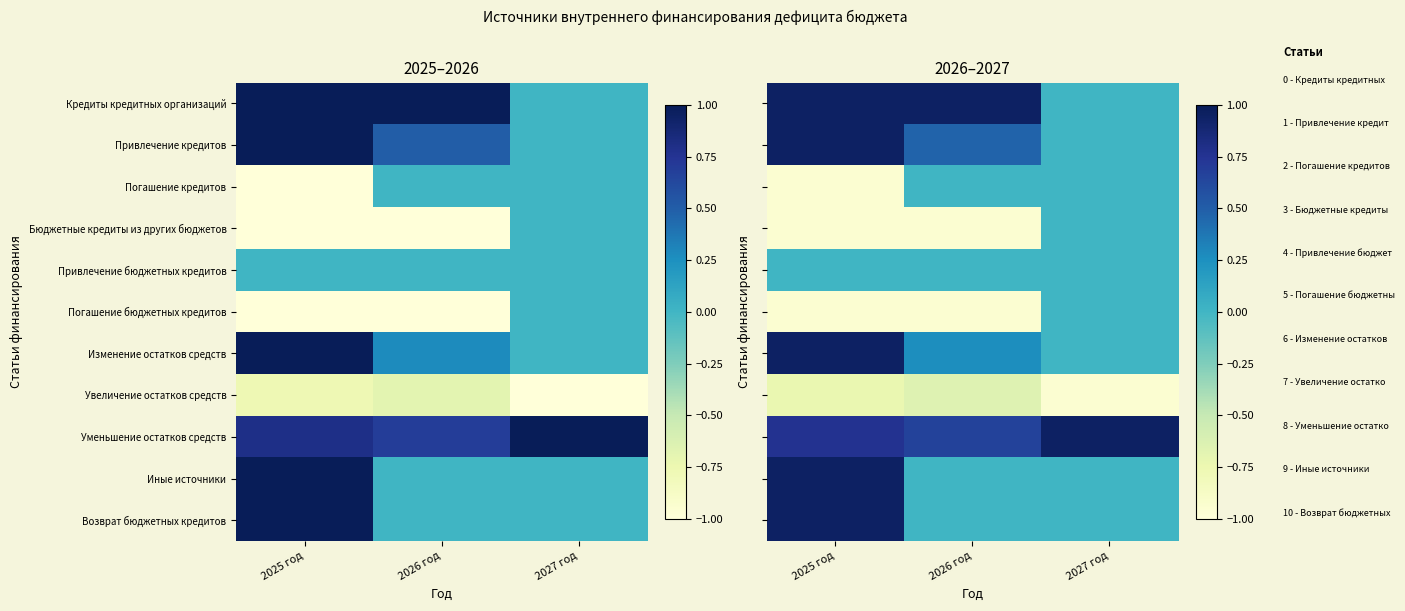

What is the highest value of the Кредиты кредитных организаций series?

0.9